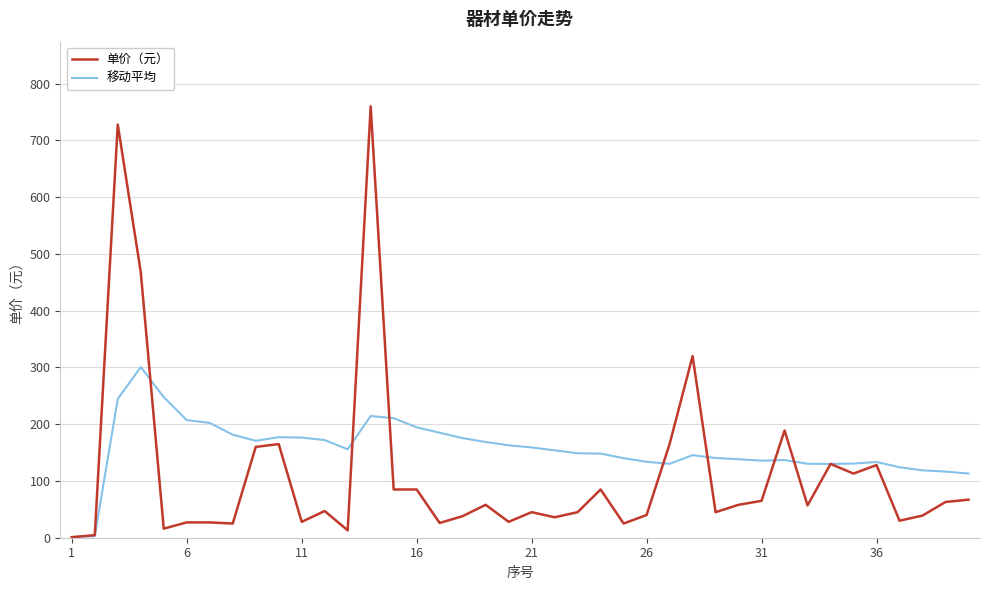

Which series has the widest spread of values?

单价（元）